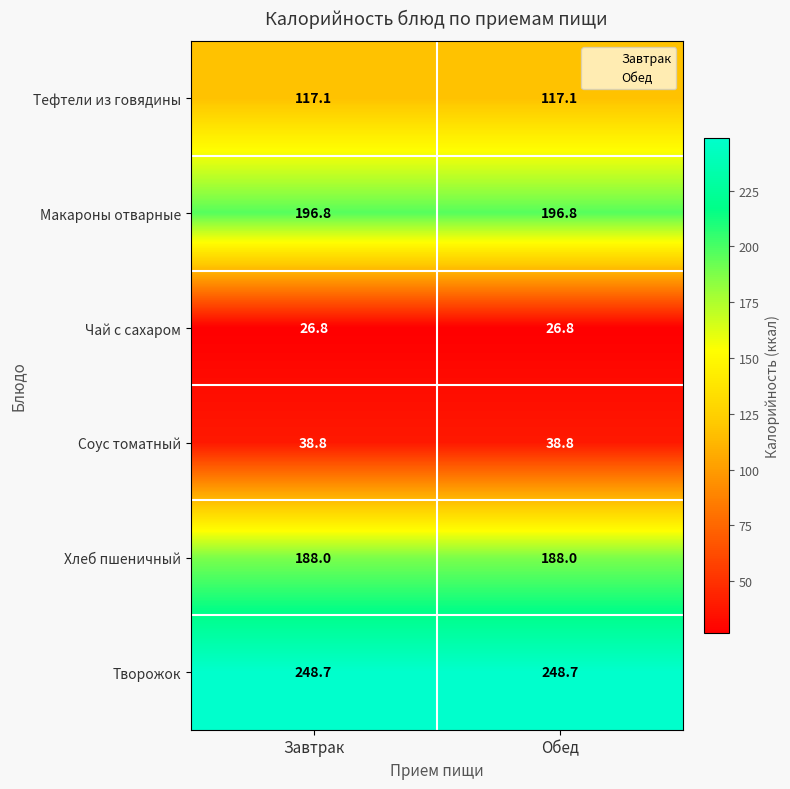

Reading right to left, transcribe all the data shown in this chart.

Тефтели из говядины: Обед=117.1	Завтрак=117.1
Макароны отварные: Обед=196.8	Завтрак=196.8
Чай с сахаром: Обед=26.8	Завтрак=26.8
Соус томатный: Обед=38.8	Завтрак=38.8
Хлеб пшеничный: Обед=188.0	Завтрак=188.0
Творожок: Обед=248.7	Завтрак=248.7